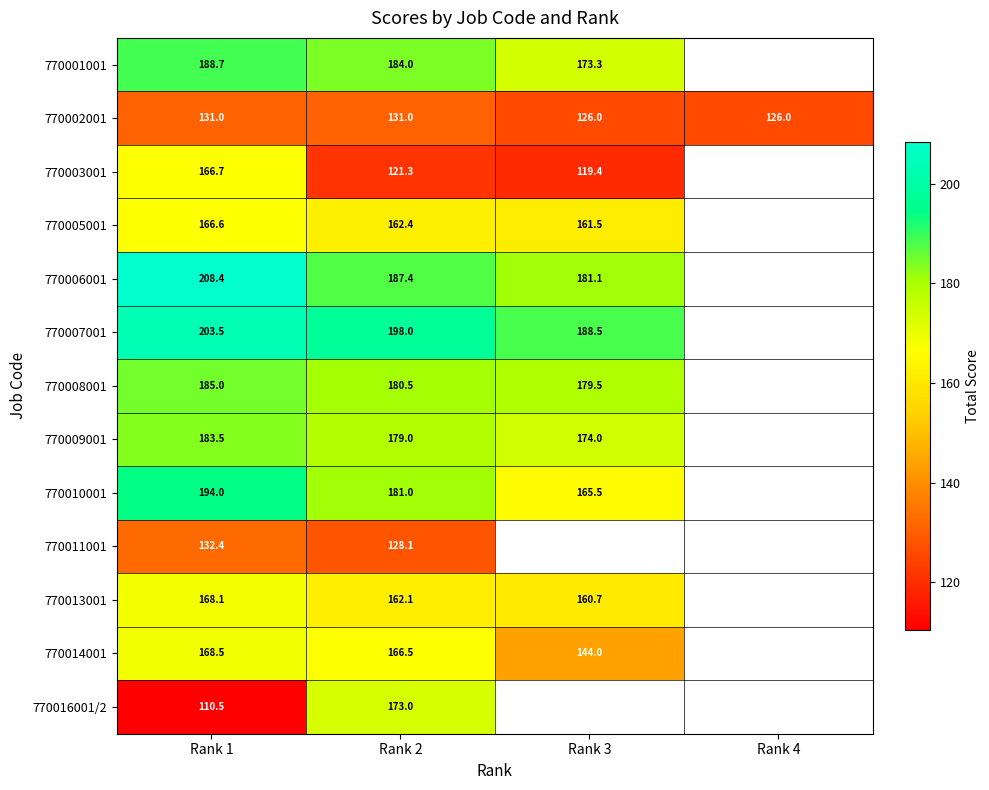

Is the value of 770003001 at Rank 3 greater than the value of 770013001 at Rank 2?

No